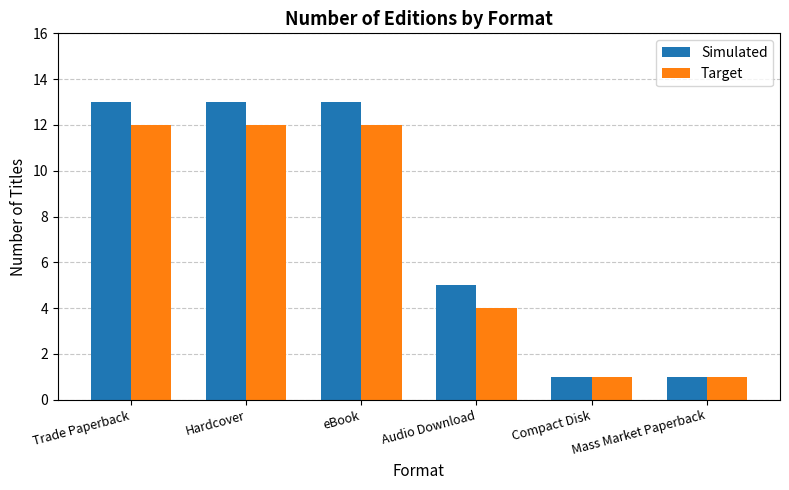

What is the label of the 6th bar from the left?

Mass Market Paperback